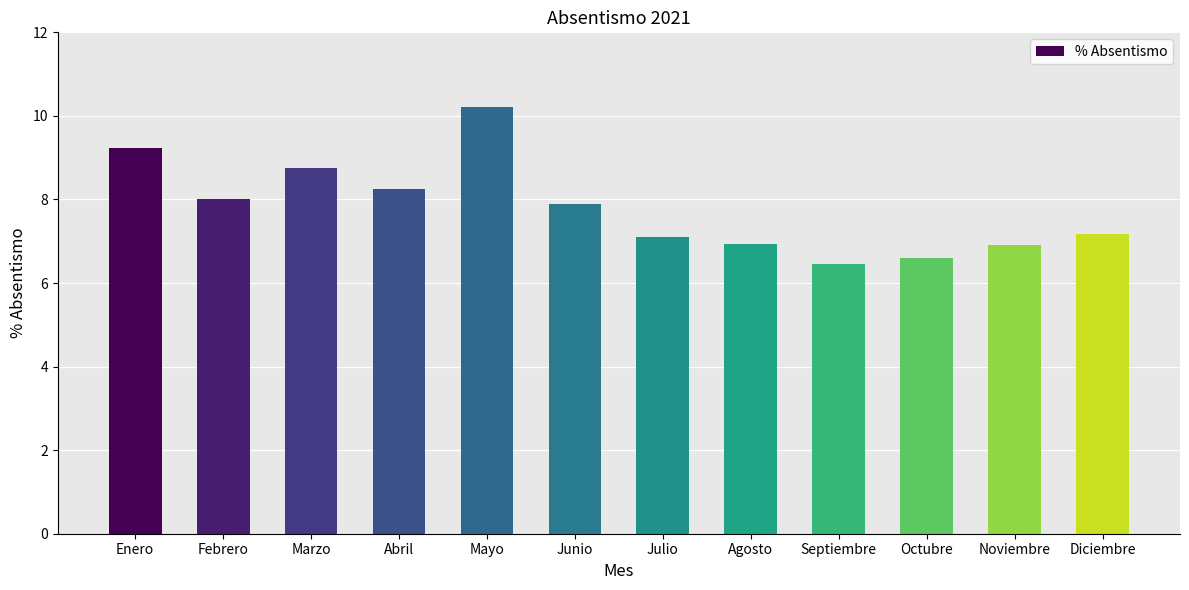

Which category has the lowest value across all series?

Septiembre